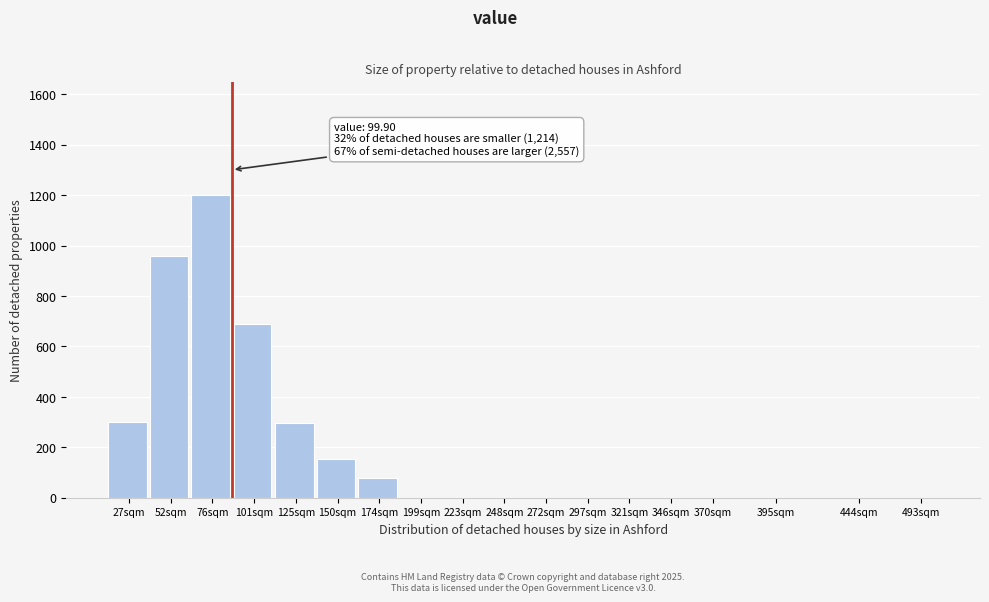

What is the ratio of the value at 101sqm to the value at 52sqm?

0.7